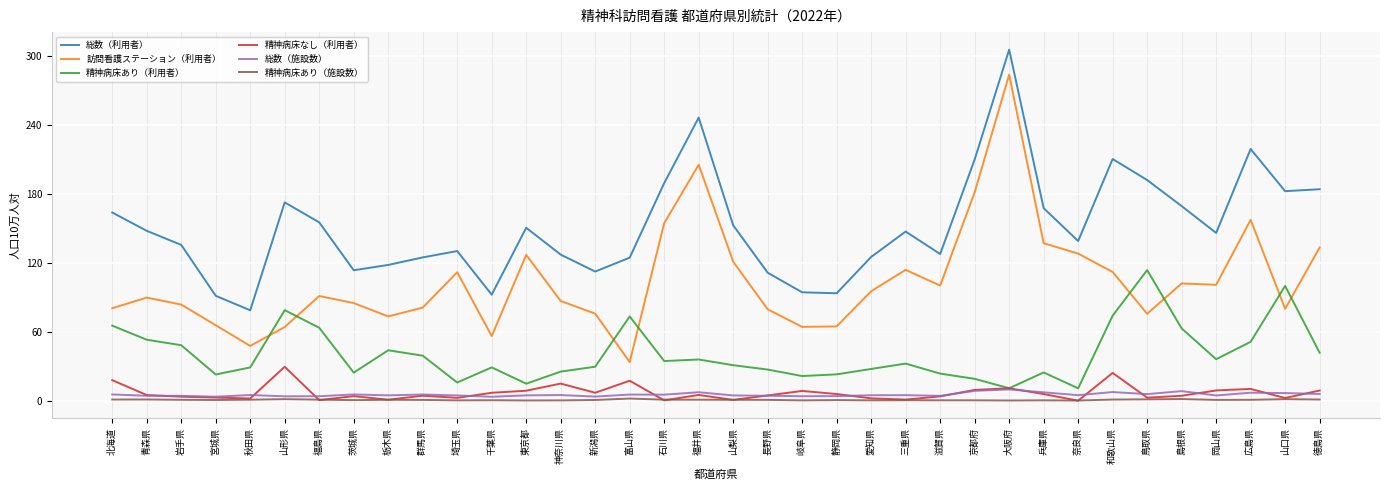

What is the sum of the 総数（施設数） values at 鳥取県 and 山形県?

9.7